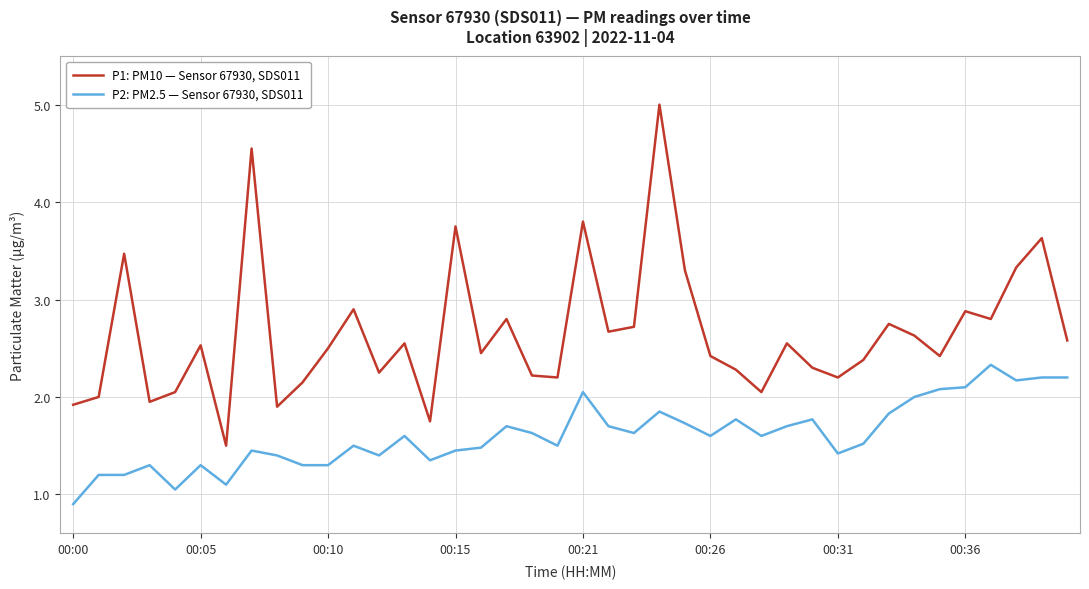

Which series has the largest total across all categories?

P1: PM10 — Sensor 67930, SDS011